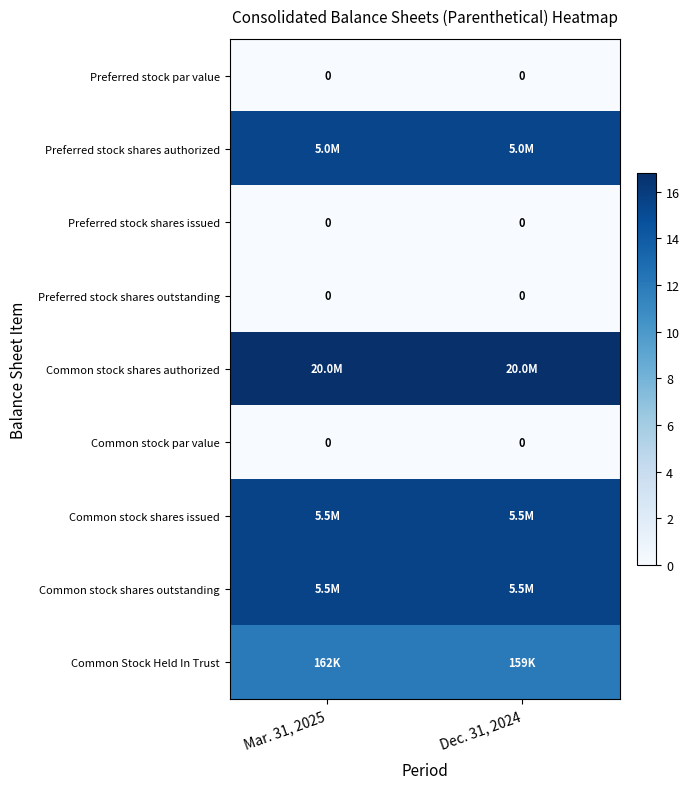

What is the total value across all series at Dec. 31, 2024?

75.2